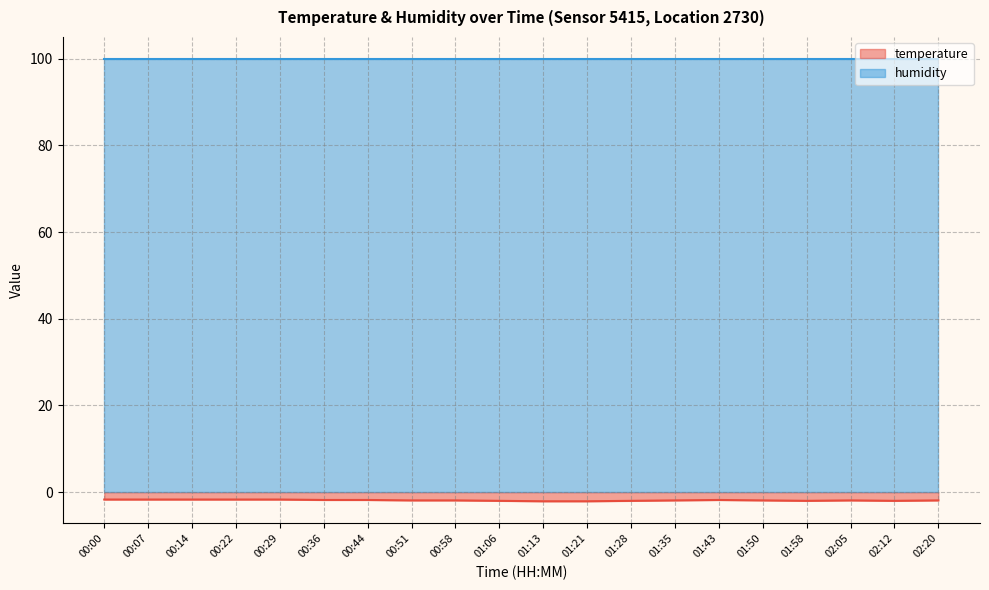

Which label corresponds to the smallest value in the chart?

01:13